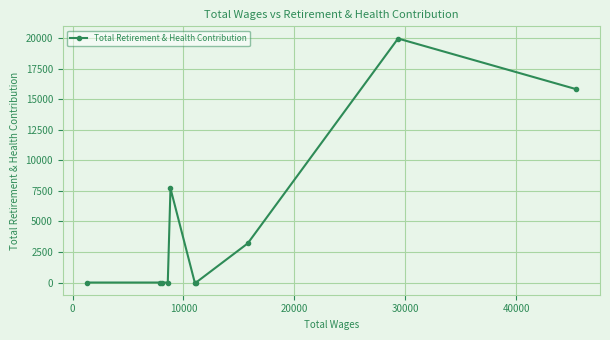

How many lines are shown in the chart?

1